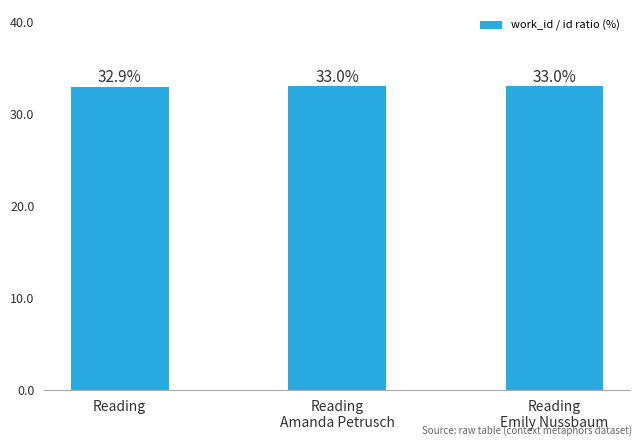

What is the maximum value shown in the chart?

33.0